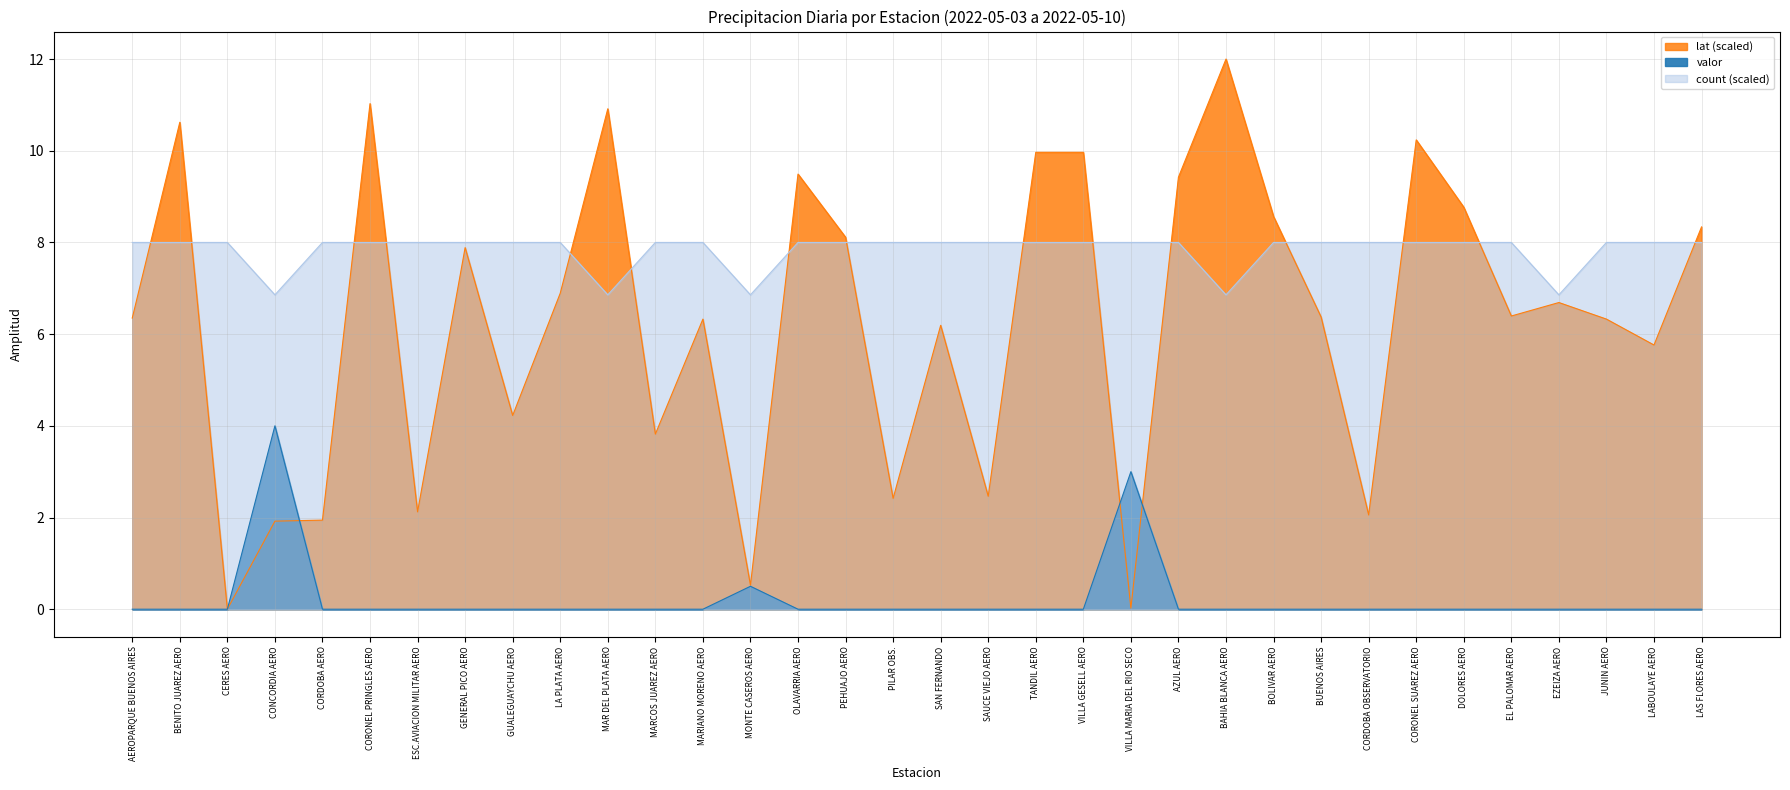

What is the difference between the maximum and minimum values in the count series?

1.1